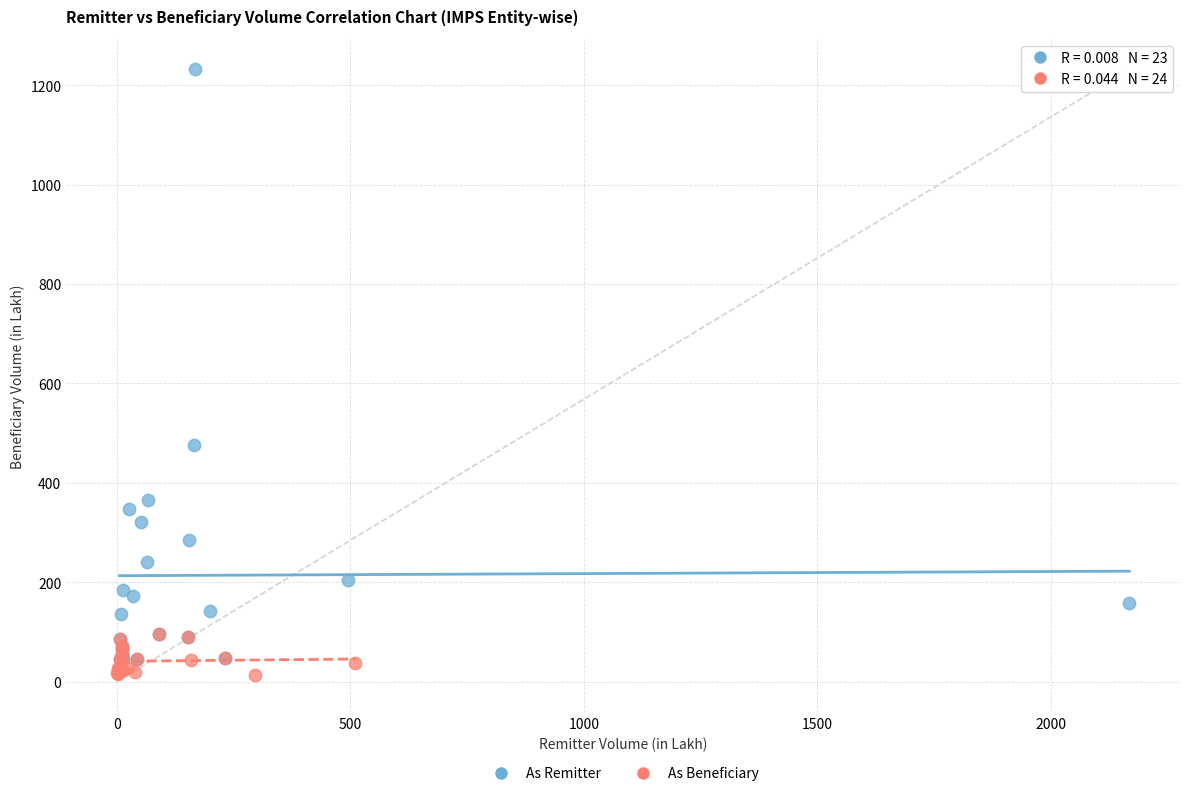

Which series has the largest Y range (max minus min)?

As Remitter